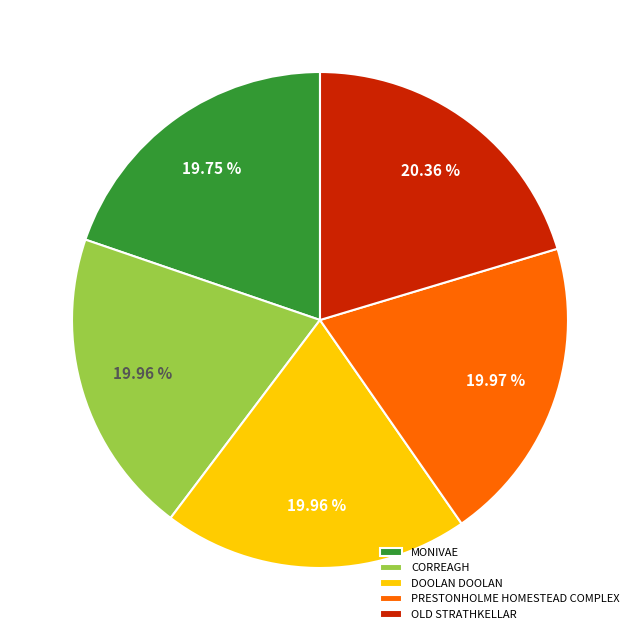

To the nearest percent, what portion does CORREAGH represent?

20%